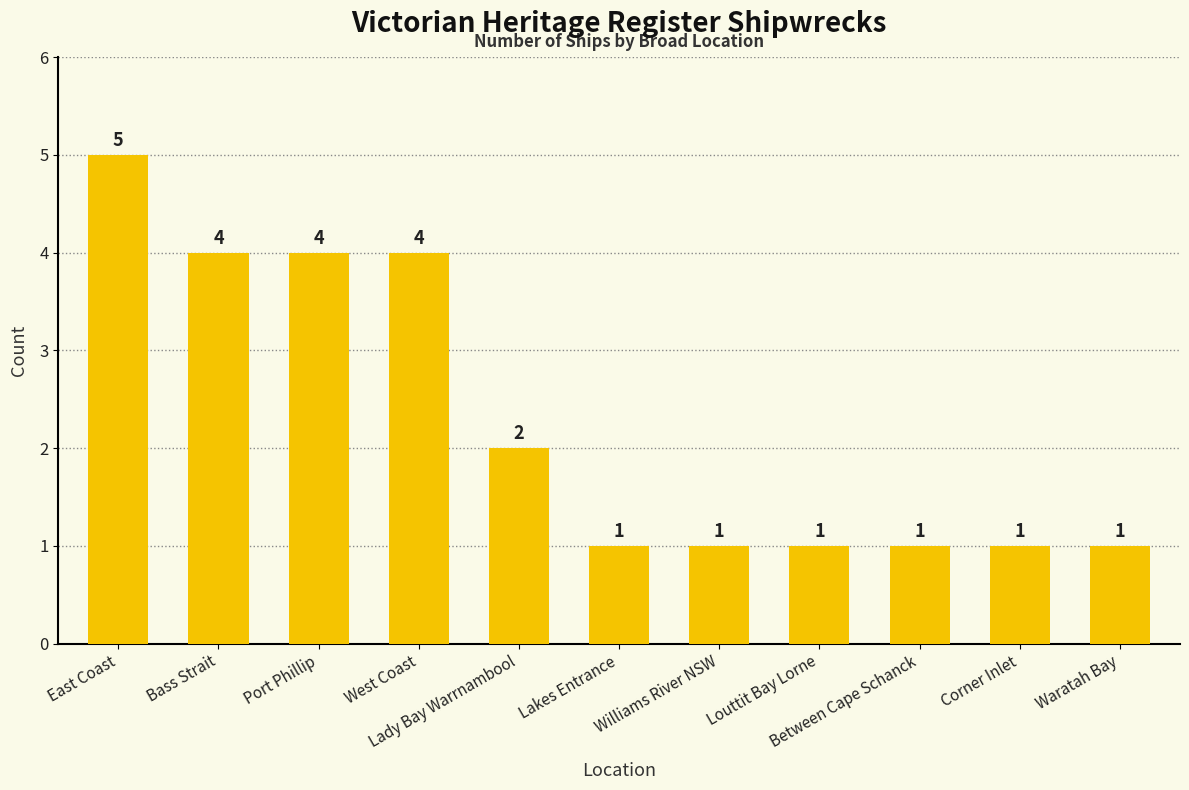

Read the value at East Coast.

5